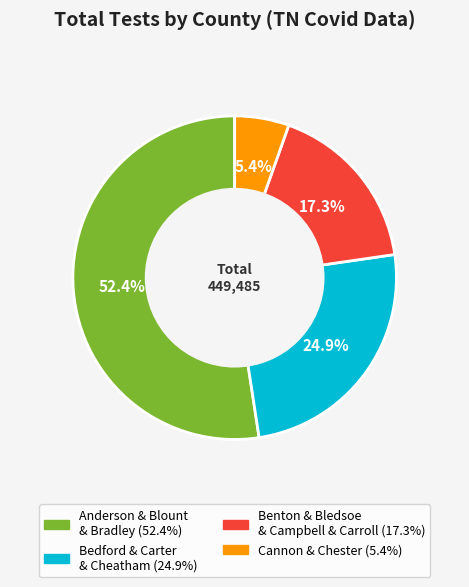

Is there any slice that represents more than half of the pie?

Yes